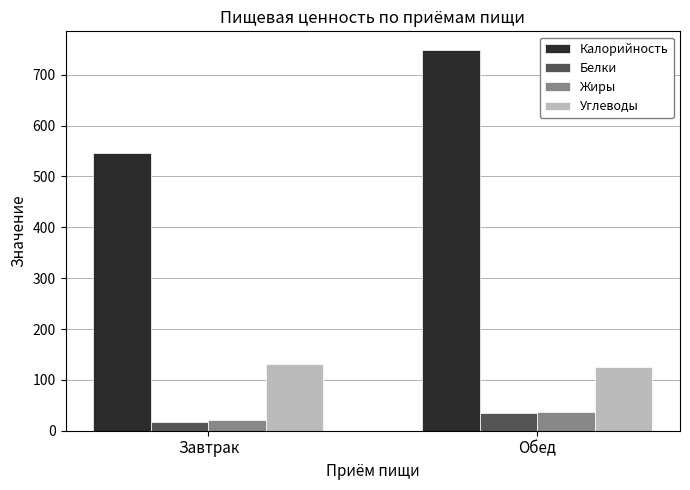

List the labels in order of Жиры value, smallest first.

Завтрак, Обед